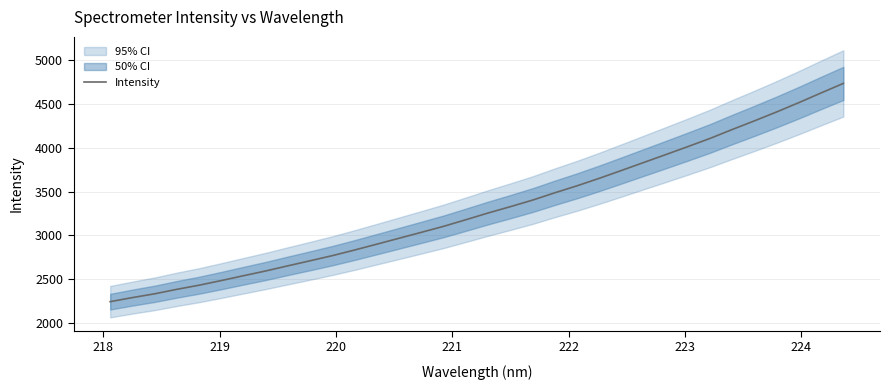

What is the maximum value for Intensity?

4736.9